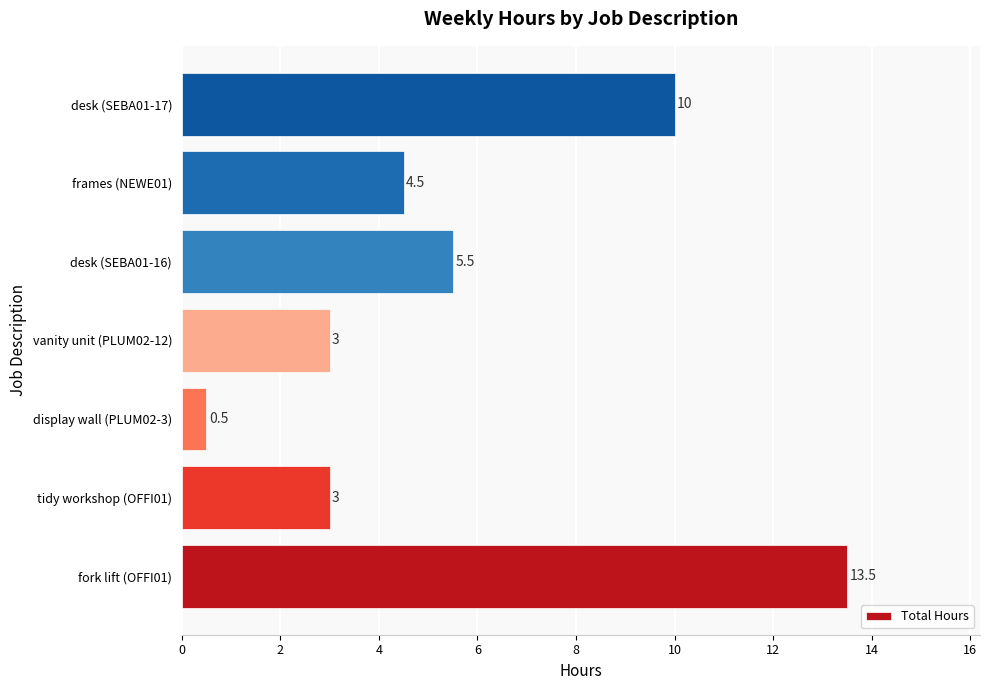

How many values are below 4?

3